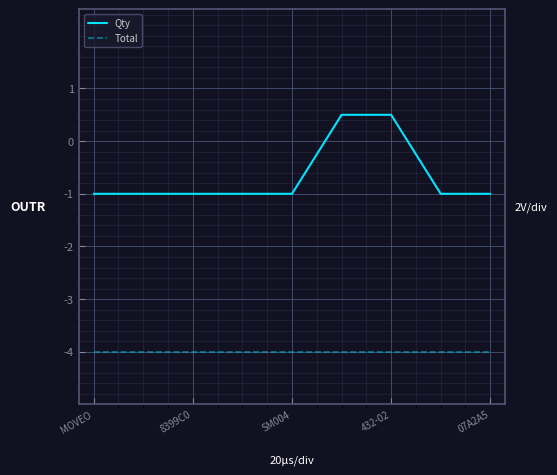

What is the maximum value shown in the chart?

0.5